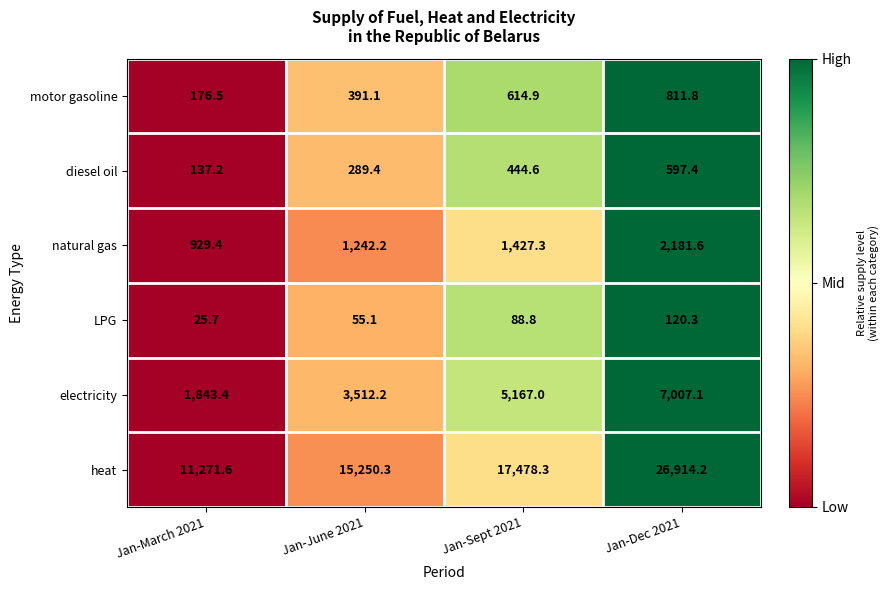

Which series has the largest range (max minus min)?

heat